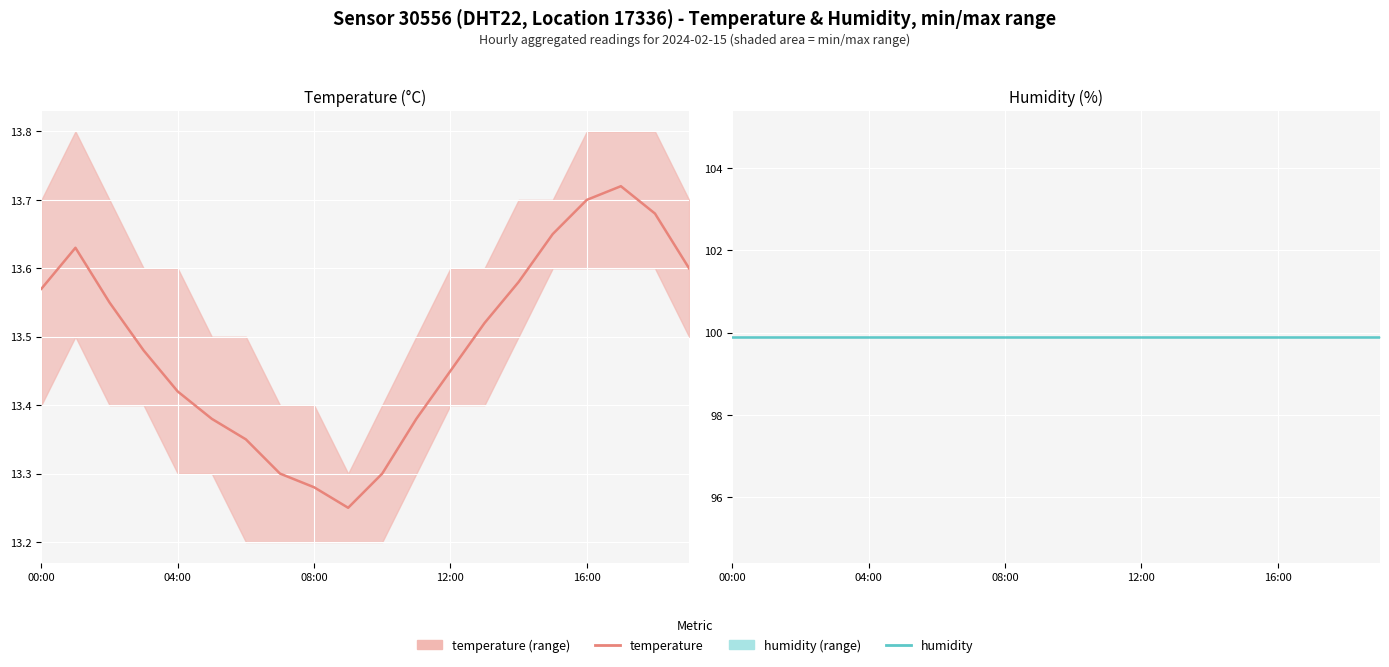

Rank the series by their maximum value, from highest to lowest.

humidity, temperature